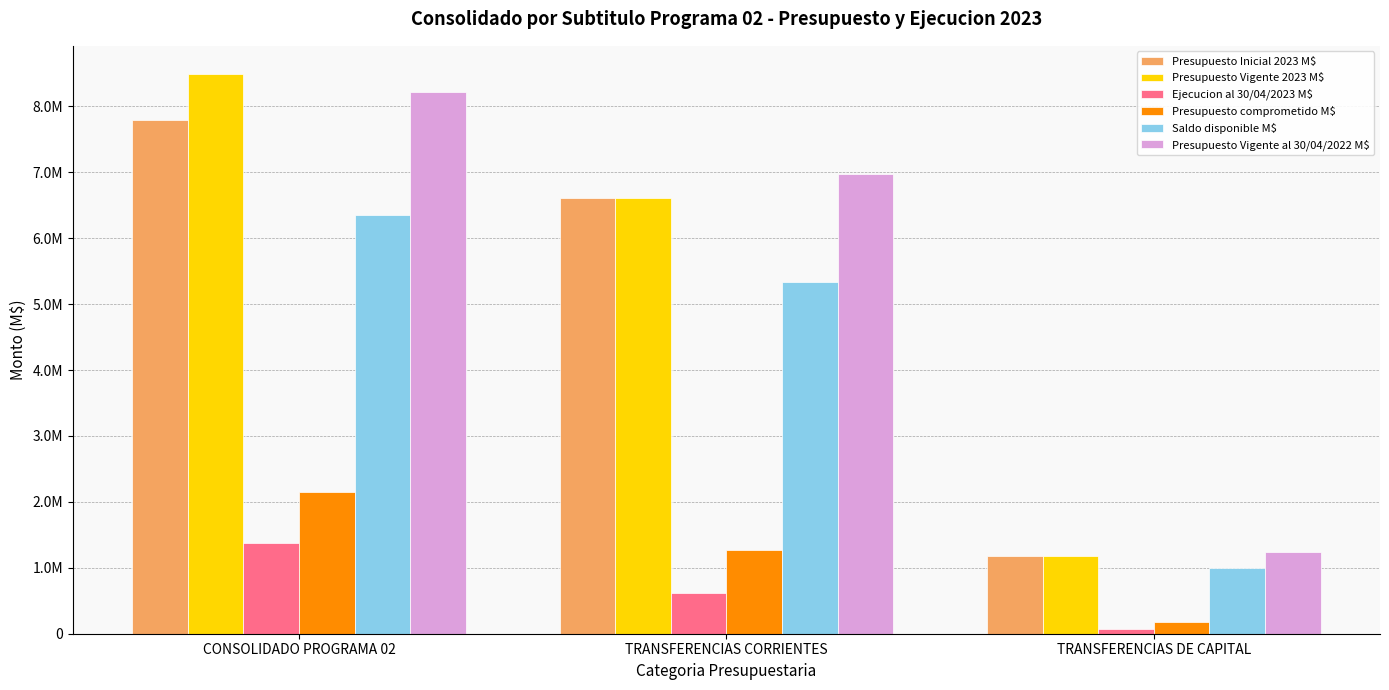

Where does the Presupuesto Vigente al 30/04/2022 M$ series first go above 6982221?

CONSOLIDADO PROGRAMA 02